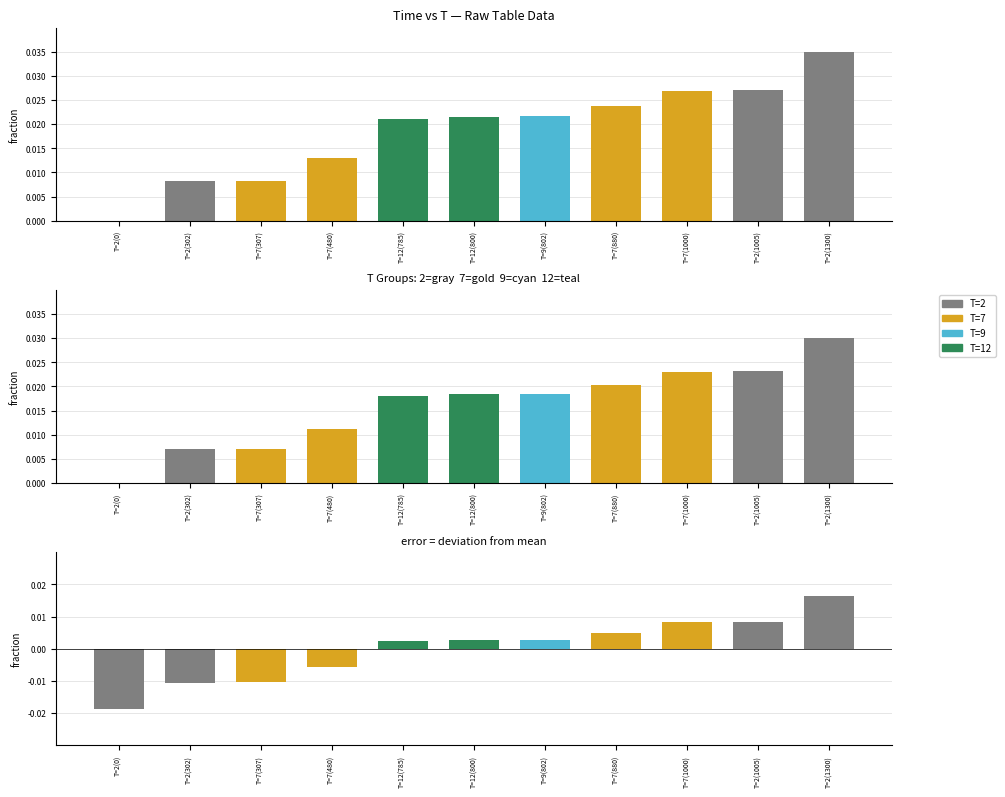

What position from the left is T=7(1000)?

9